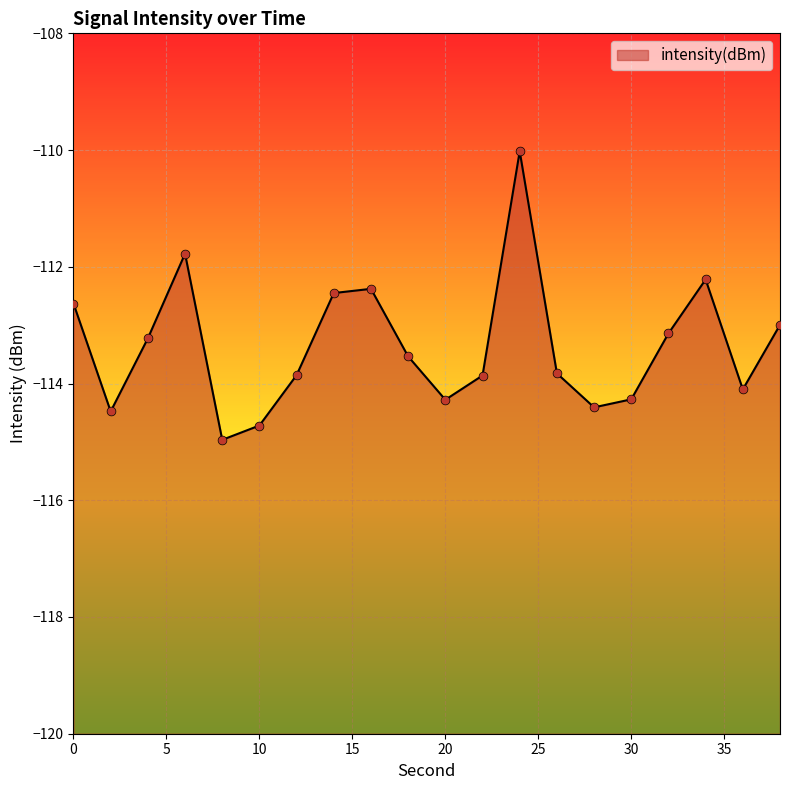

Which has a higher value, 34 or 32?

34